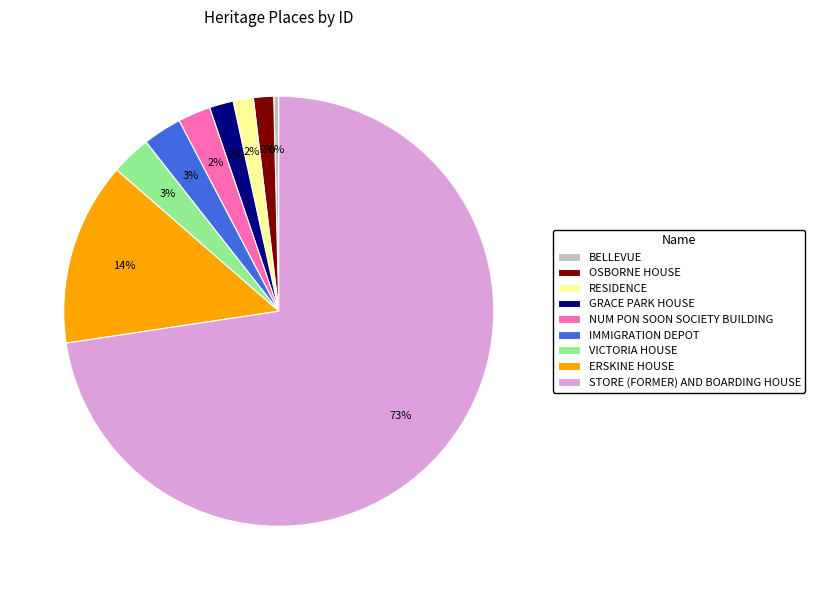

To the nearest percent, what is the average slice percentage?

11%